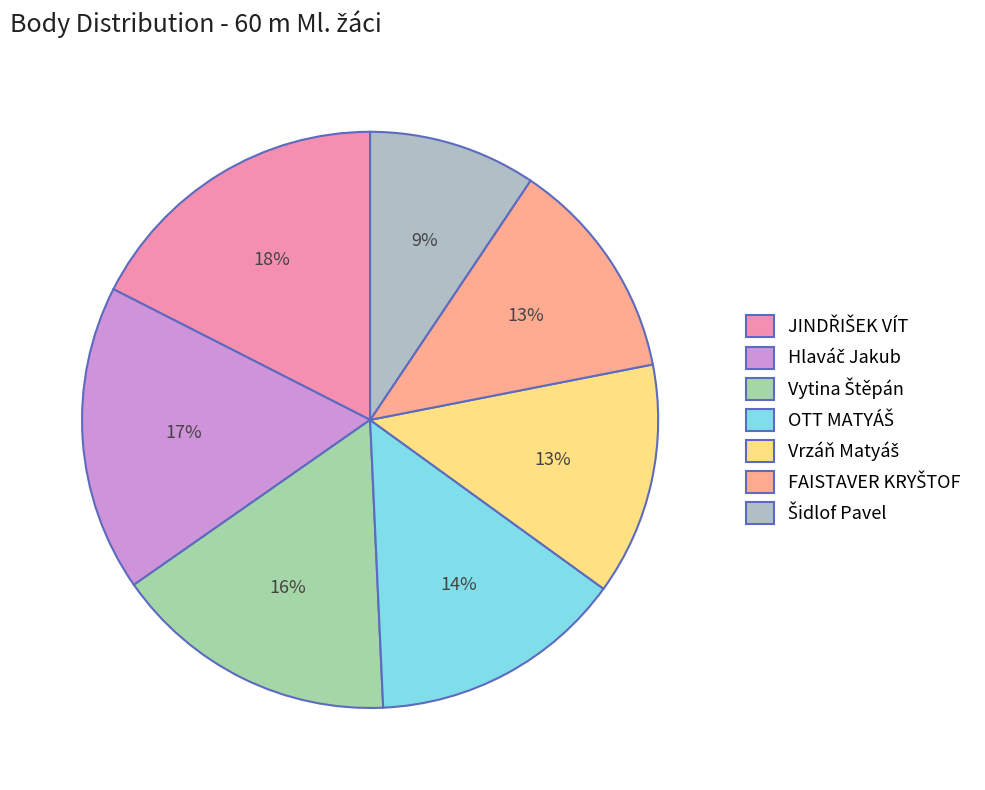

How many slices are in this pie chart?

7